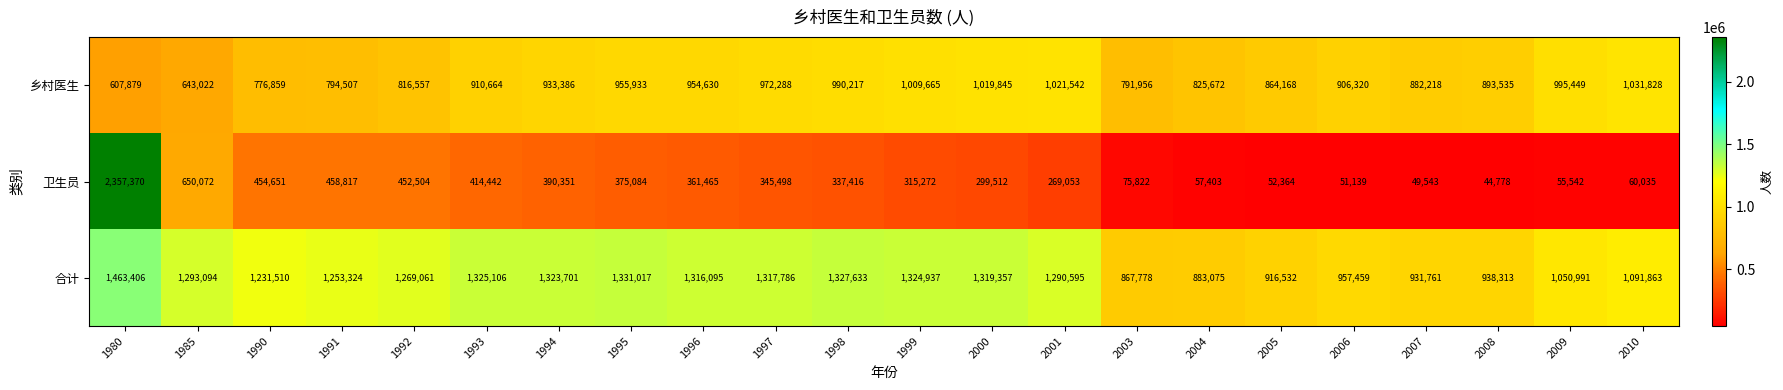

Which series changed the most between 1985 and 1991?

卫生员